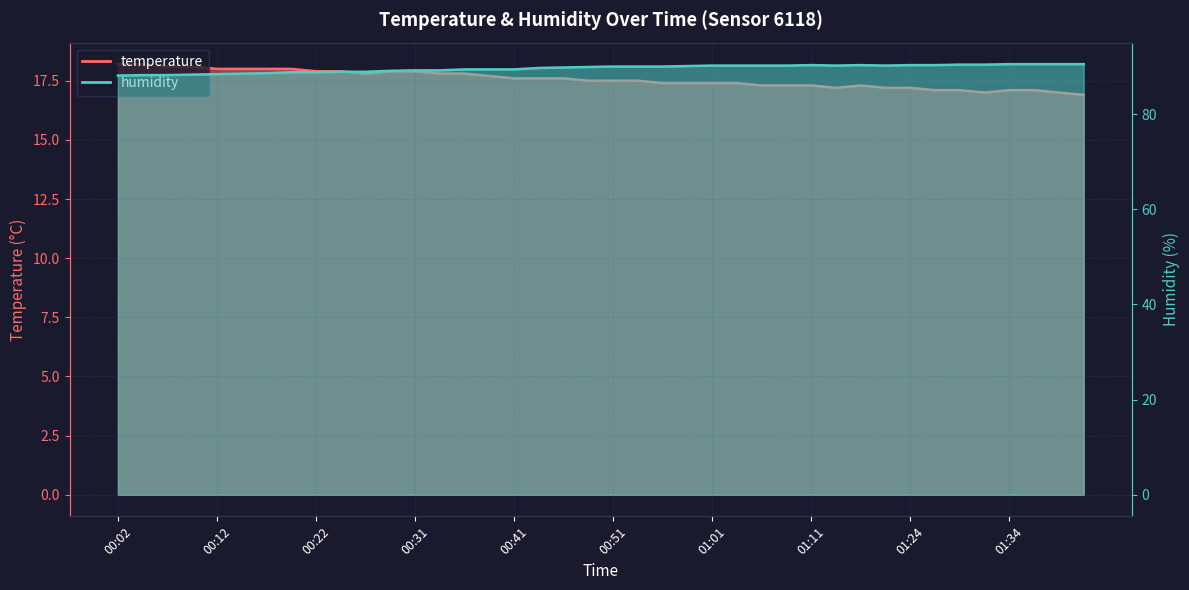

Reading right to left, transcribe all the data shown in this chart.

temperature: 01:41=16.9	01:39=17.0	01:36=17.1	01:34=17.1	01:32=17.0	01:29=17.1	01:27=17.1	01:24=17.2	01:22=17.2	01:19=17.3	01:16=17.2	01:11=17.3	01:09=17.3	01:06=17.3	01:04=17.4	01:01=17.4	00:59=17.4	00:56=17.4	00:54=17.5	00:51=17.5	00:49=17.5	00:46=17.6	00:44=17.6	00:41=17.6	00:39=17.7	00:36=17.8	00:34=17.8	00:31=17.9	00:29=17.9	00:26=17.8	00:24=17.9	00:22=17.9	00:19=18.0	00:17=18.0	00:14=18.0	00:12=18.0	00:09=18.1	00:07=18.1	00:04=18.2	00:02=18.2
humidity: 01:41=90.5	01:39=90.5	01:36=90.5	01:34=90.5	01:32=90.4	01:29=90.4	01:27=90.3	01:24=90.3	01:22=90.2	01:19=90.3	01:16=90.2	01:11=90.3	01:09=90.2	01:06=90.2	01:04=90.2	01:01=90.2	00:59=90.1	00:56=90.0	00:54=90.0	00:51=90.0	00:49=89.9	00:46=89.8	00:44=89.7	00:41=89.4	00:39=89.4	00:36=89.4	00:34=89.2	00:31=89.2	00:29=89.1	00:26=88.9	00:24=88.9	00:22=88.8	00:19=88.8	00:17=88.6	00:14=88.5	00:12=88.4	00:09=88.3	00:07=88.2	00:04=88.2	00:02=88.1